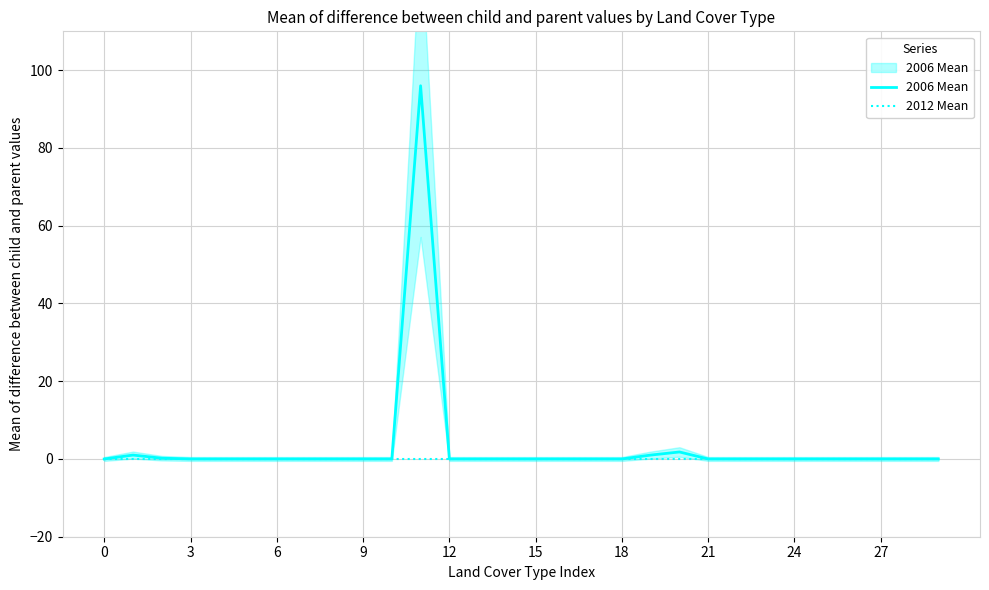

Rank the series by their average value, from lowest to highest.

2012 Mean, 2006 Mean